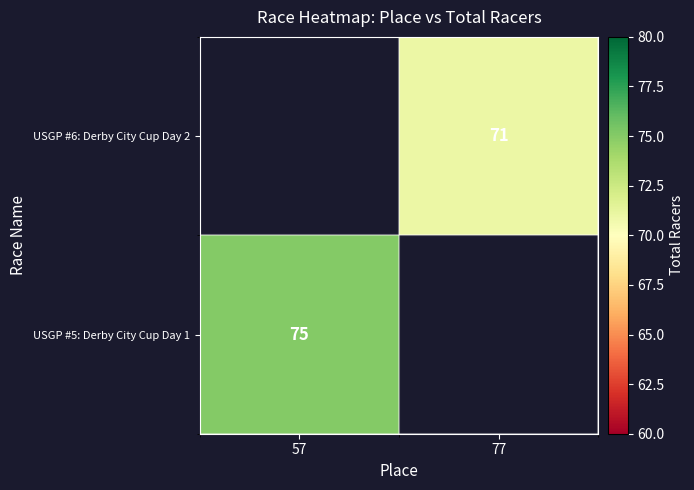

How many series are shown in this chart?

2